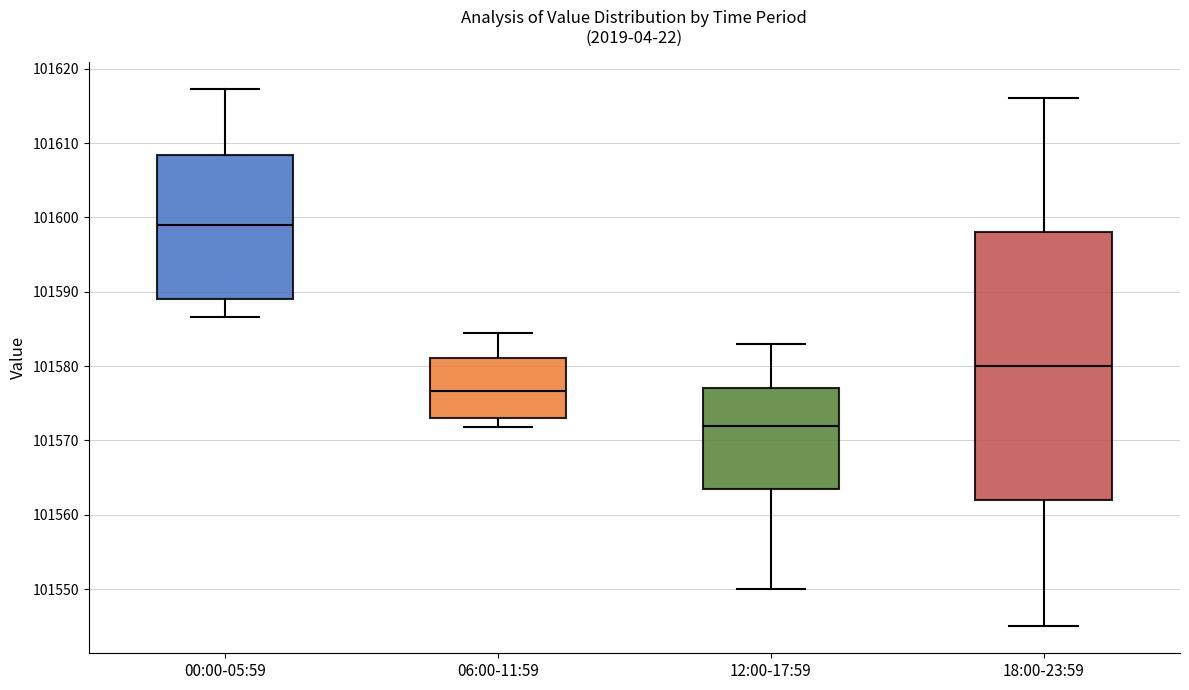

Reading left to right, transcribe this box plot: for each box, give where its median line is, the range the box spans, and where its two whiskers end, as read against the y-axis. The values are not printed on the chart, so give them approximately, as read against the axis.

00:00-05:59: median 101599, box 101589 to 101608, whiskers 101587 to 101617
06:00-11:59: median 101577, box 101573 to 101581, whiskers 101572 to 101584
12:00-17:59: median 101572, box 101564 to 101577, whiskers 101550 to 101583
18:00-23:59: median 101580, box 101562 to 101598, whiskers 101545 to 101616